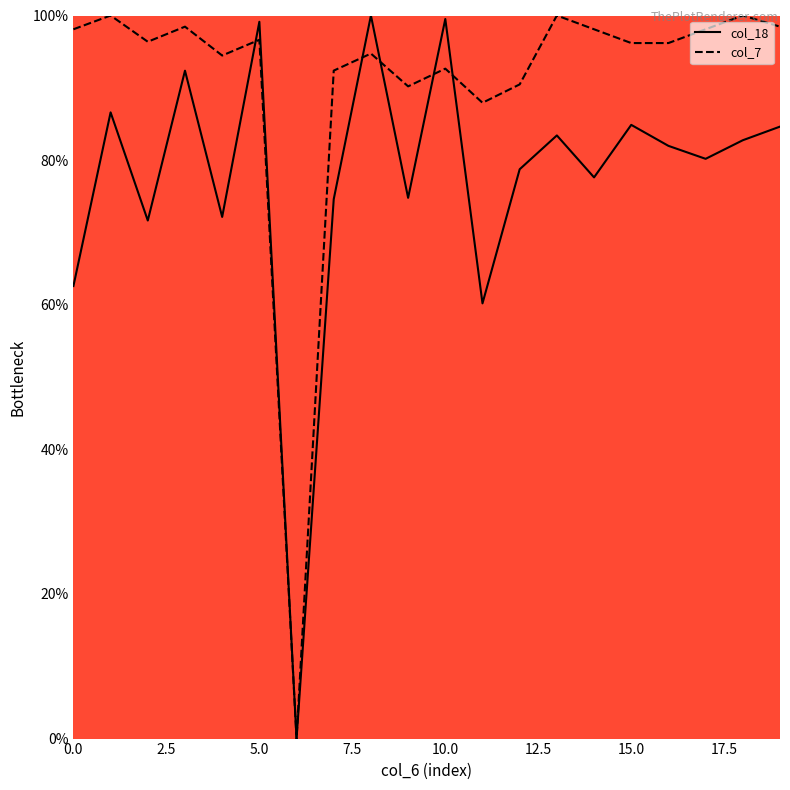

Which series has the largest total across all categories?

col_7